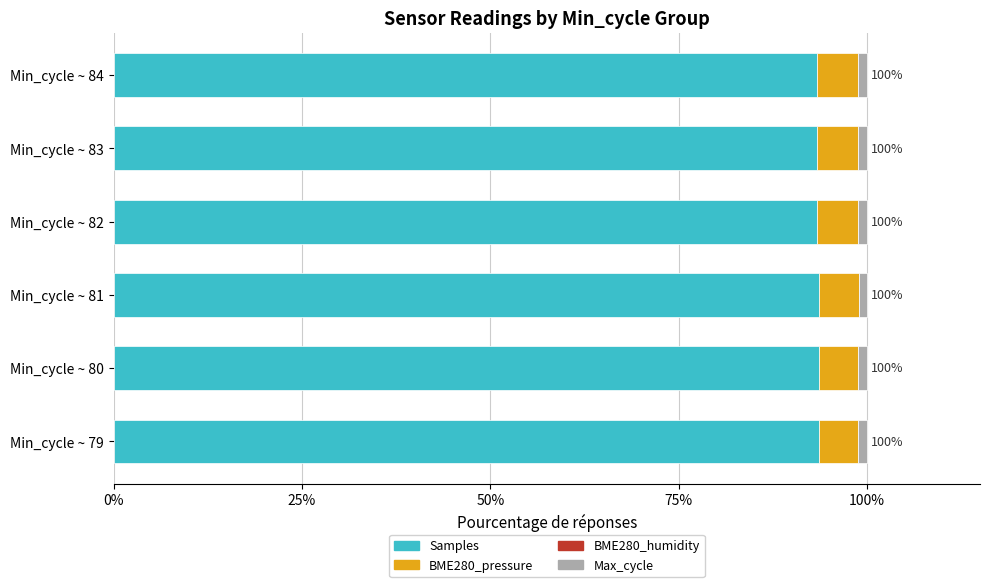

Is it true that Samples equals 93.4 at Min_cycle ~ 82?

True